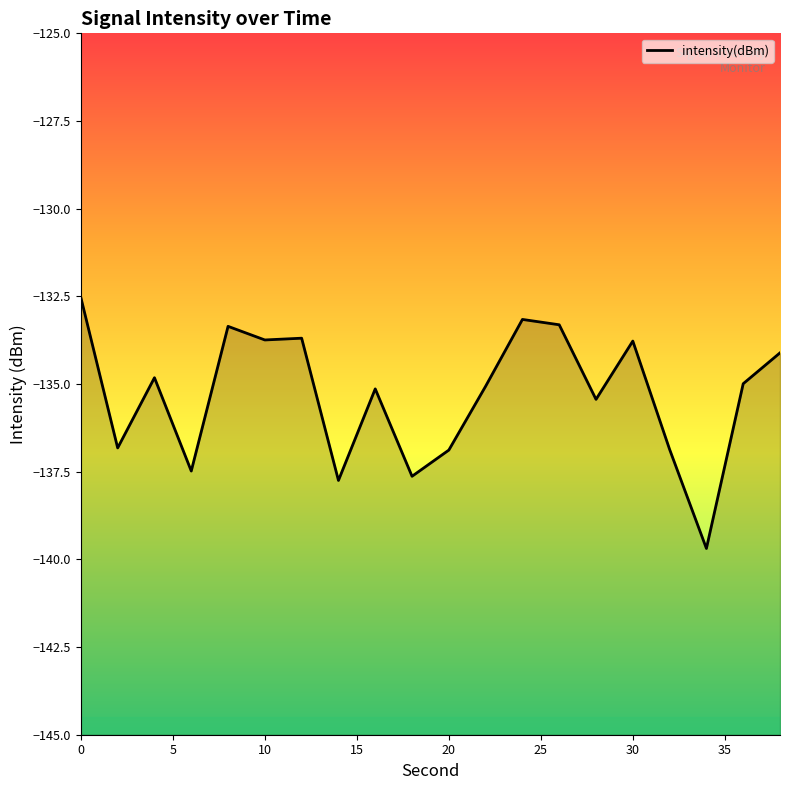

What is the minimum value shown in the chart?

-139.7